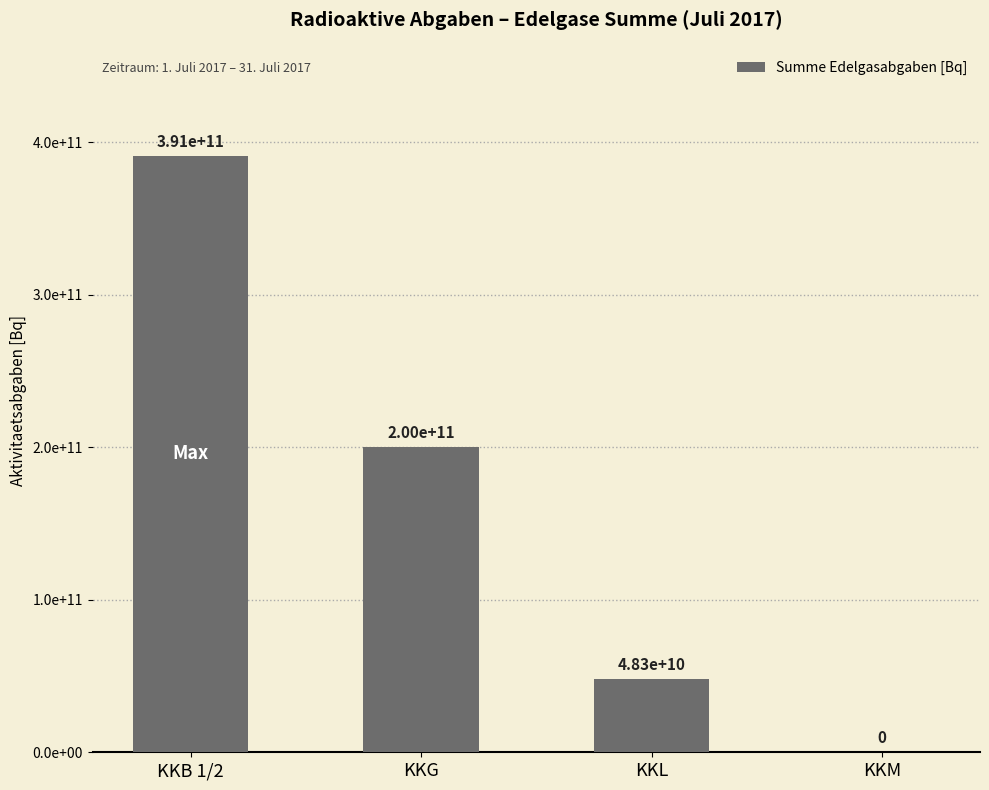

Rank the categories by value from highest to lowest.

KKB 1/2, KKG, KKL, KKM